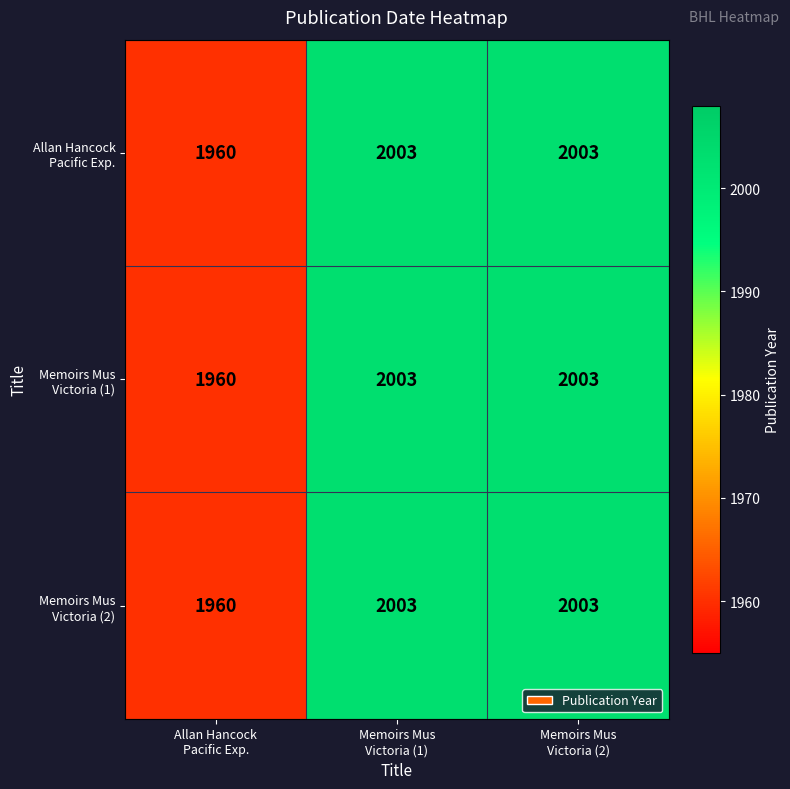

What is the maximum value shown in the chart?

2003